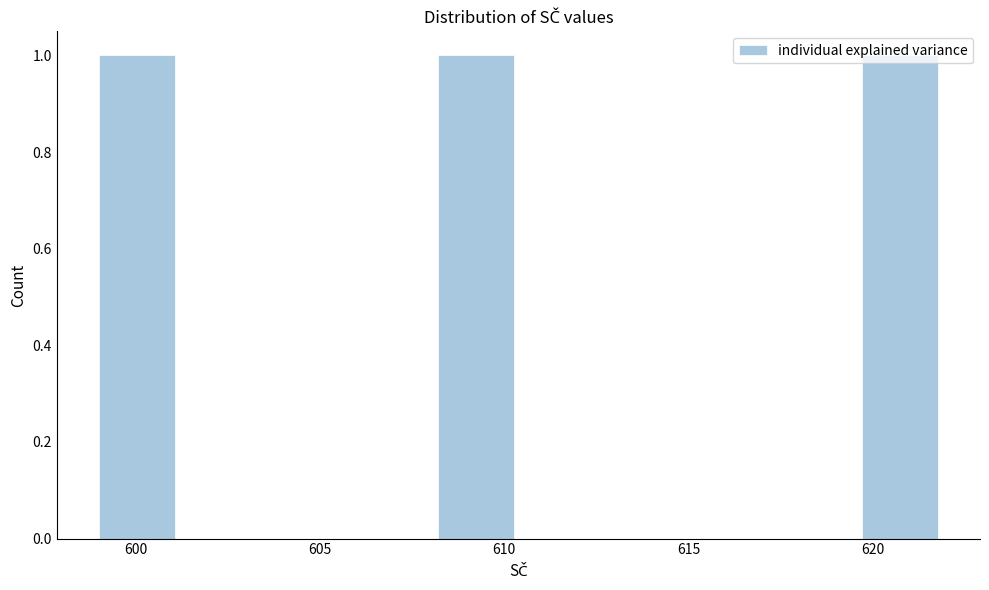

How tall is the bar that spans 619.7 to 622.0 on the x-axis? Neither the bar edges nor the heights are printed on the chart, so give them approximately, as read against the axes.

1